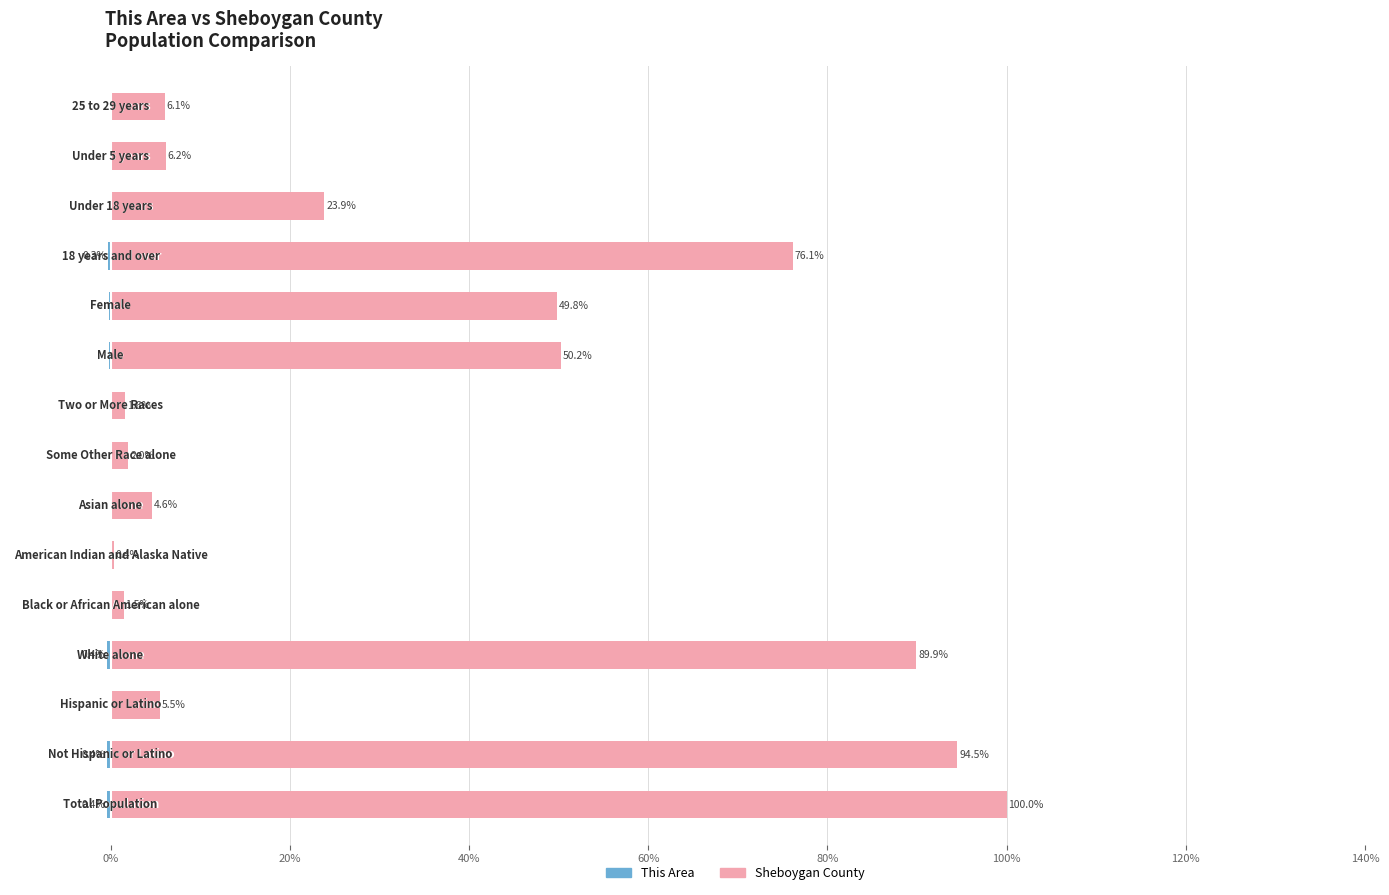

Reading right to left, what are all the values shown in this chart?

This Area: -0.0	-0.0	-0.1	-0.3	-0.2	-0.2	-0.0	-0.0	0.0	-0.0	0.0	-0.4	-0.0	-0.4	-0.4
Sheboygan County: 6.1	6.2	23.9	76.1	49.8	50.2	1.6	2.0	4.6	0.4	1.5	89.9	5.5	94.5	100.0